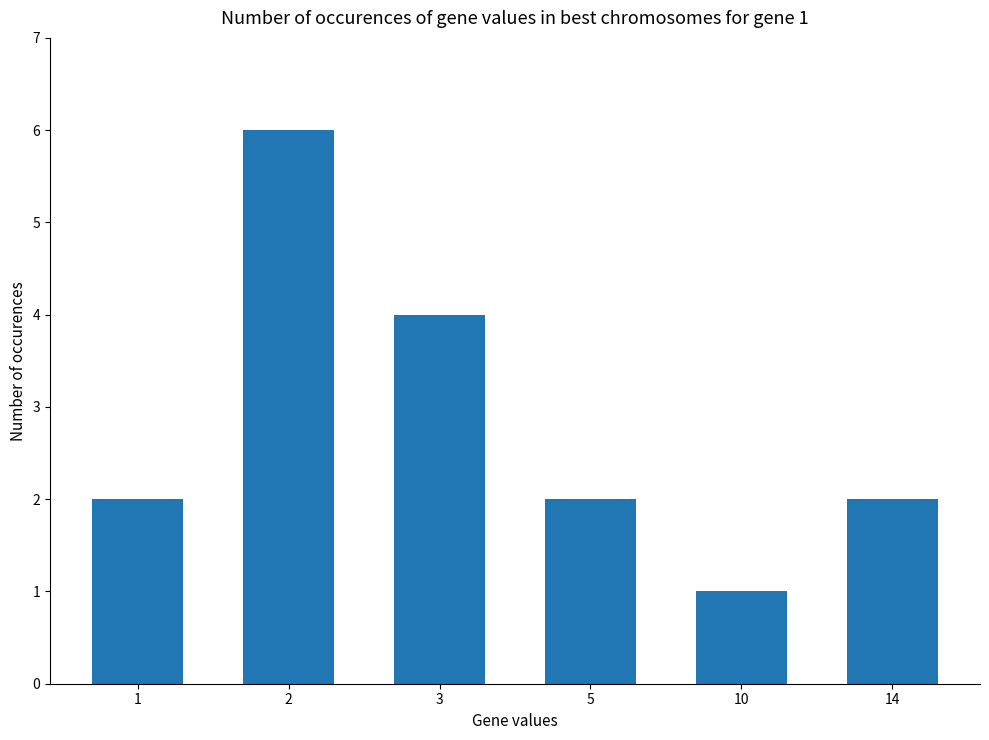

Read the value at 14.

2